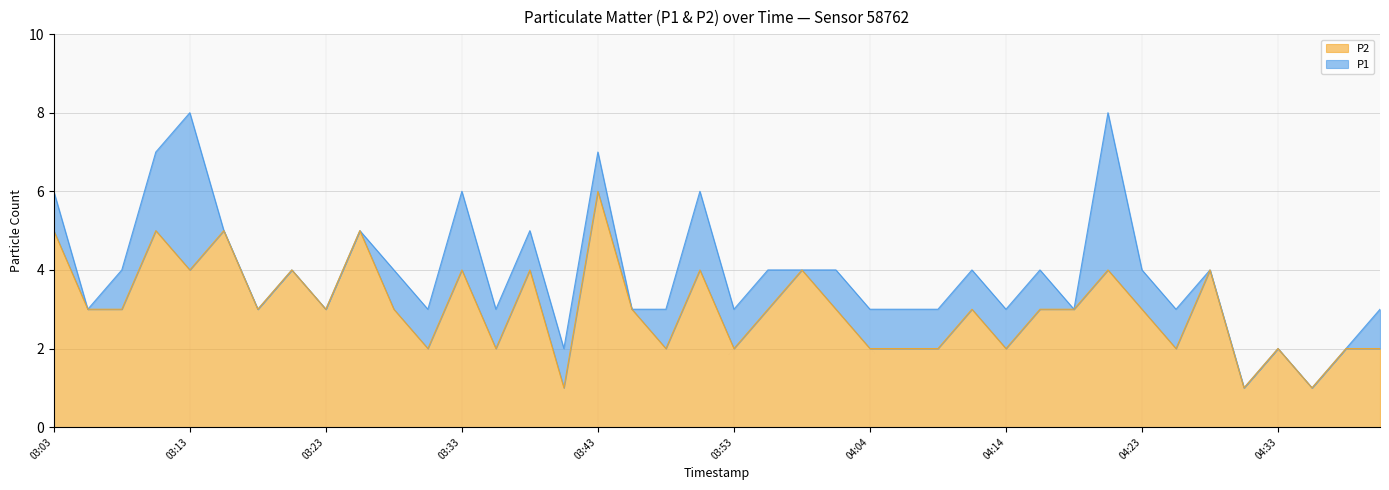

True or false: P2 and P1 intersect in this chart.

False